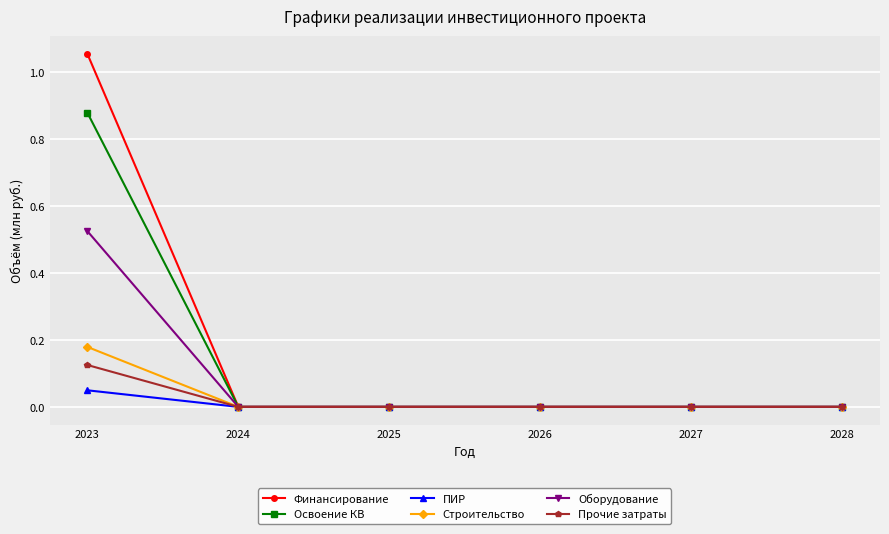

Which series has the largest range (max minus min)?

Финансирование